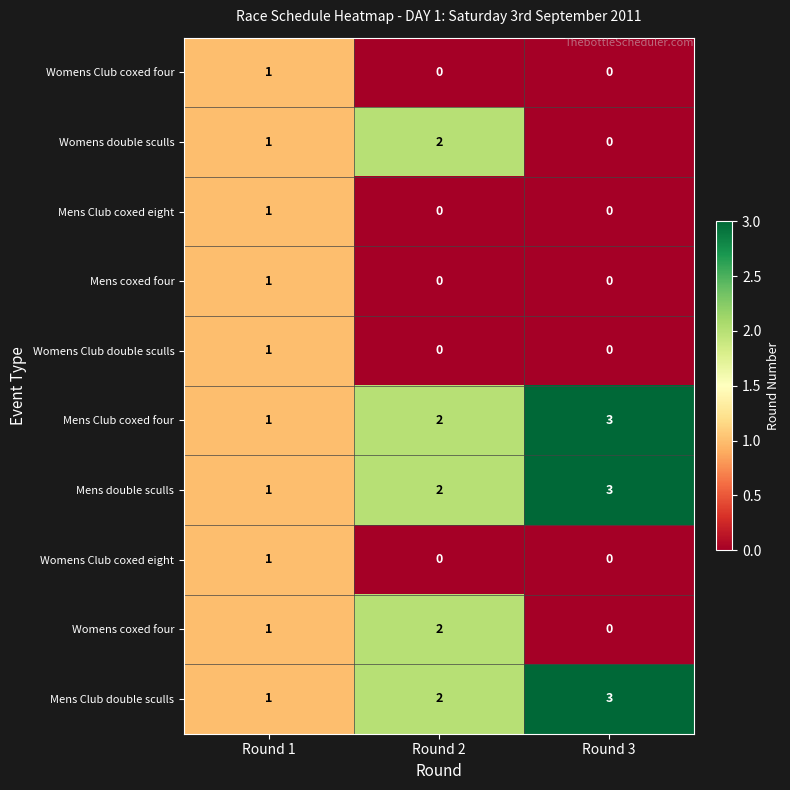

How many values in the Womens double sculls series are below 1?

1